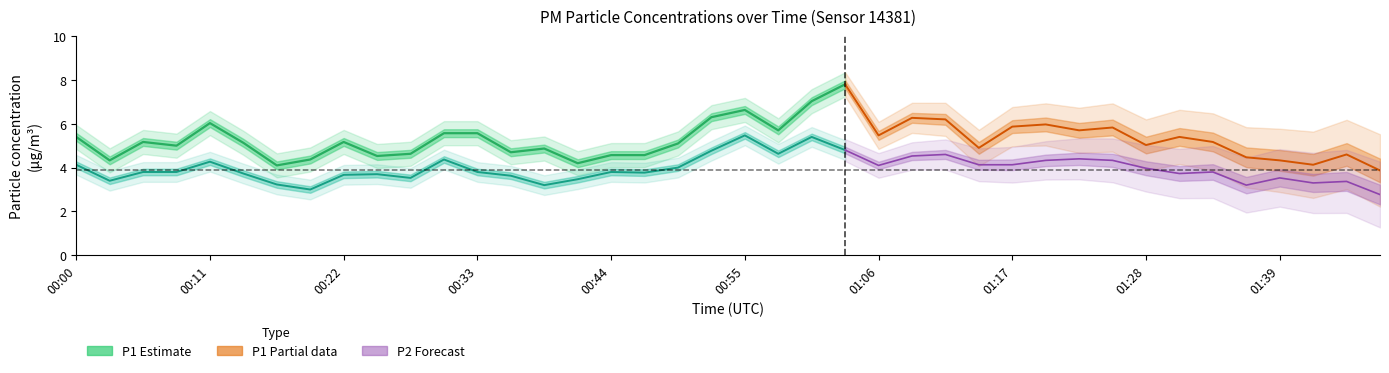

Count the number of categories in the chart.

40